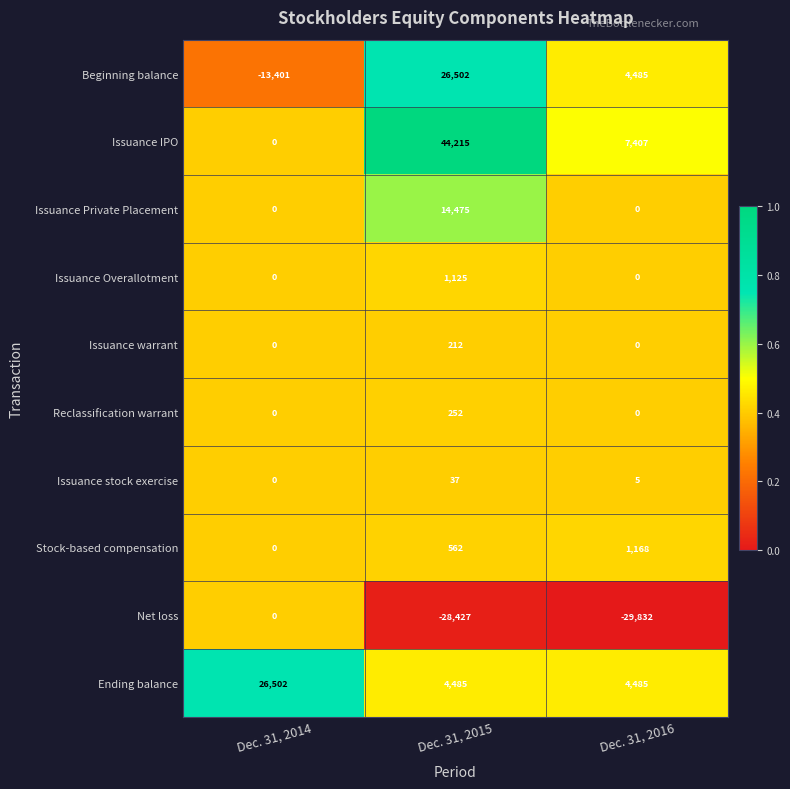

What is the smallest value displayed?

-29832